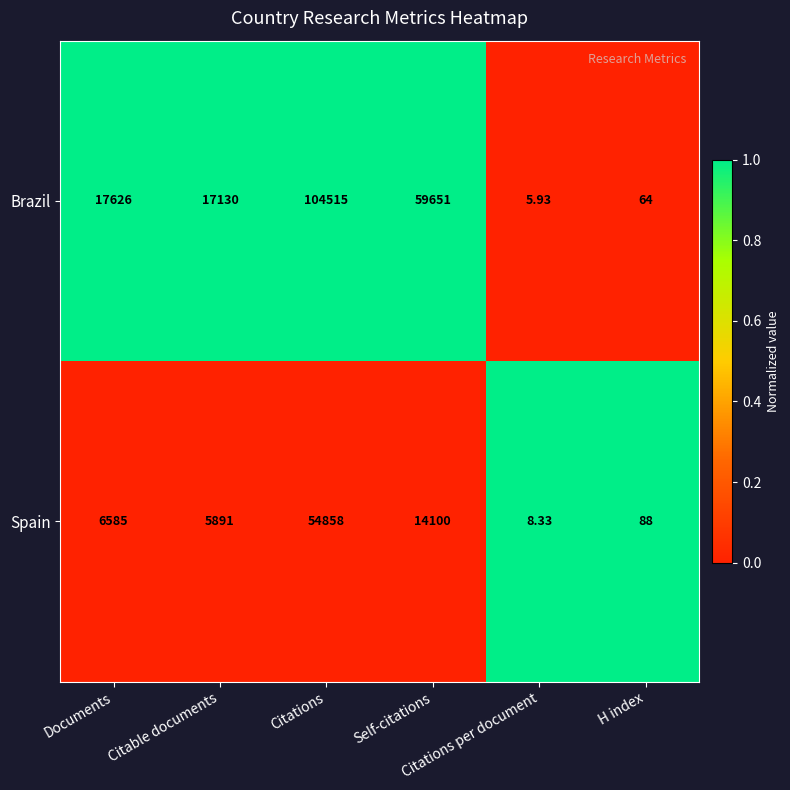

What is the spread (max minus min) of values at Documents?

11041.0